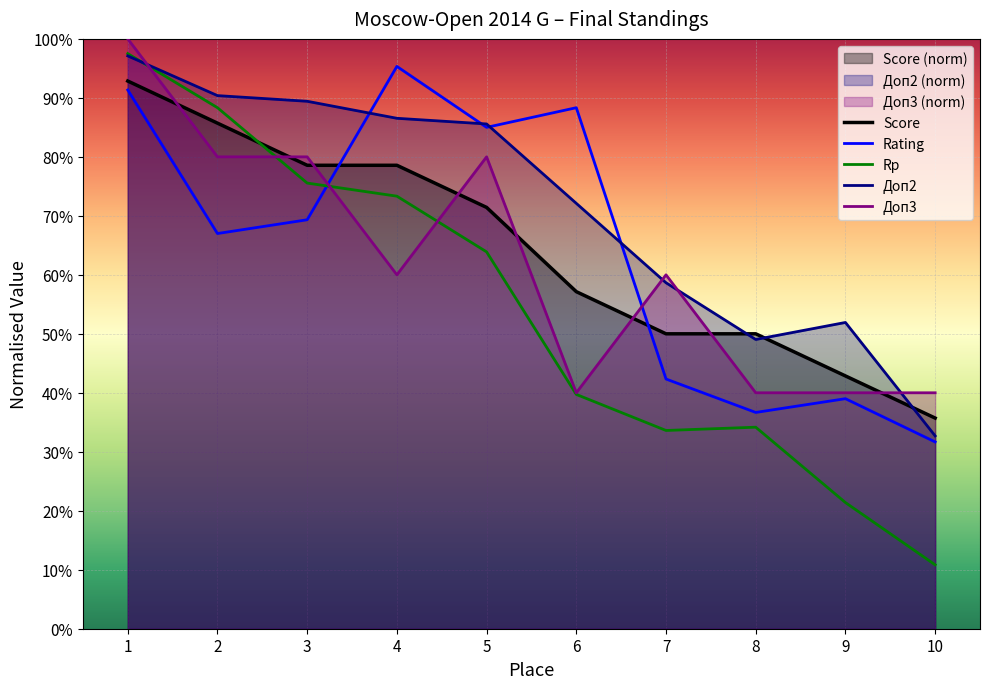

What is the value of the Rp point at the 9th from the left?

21.4